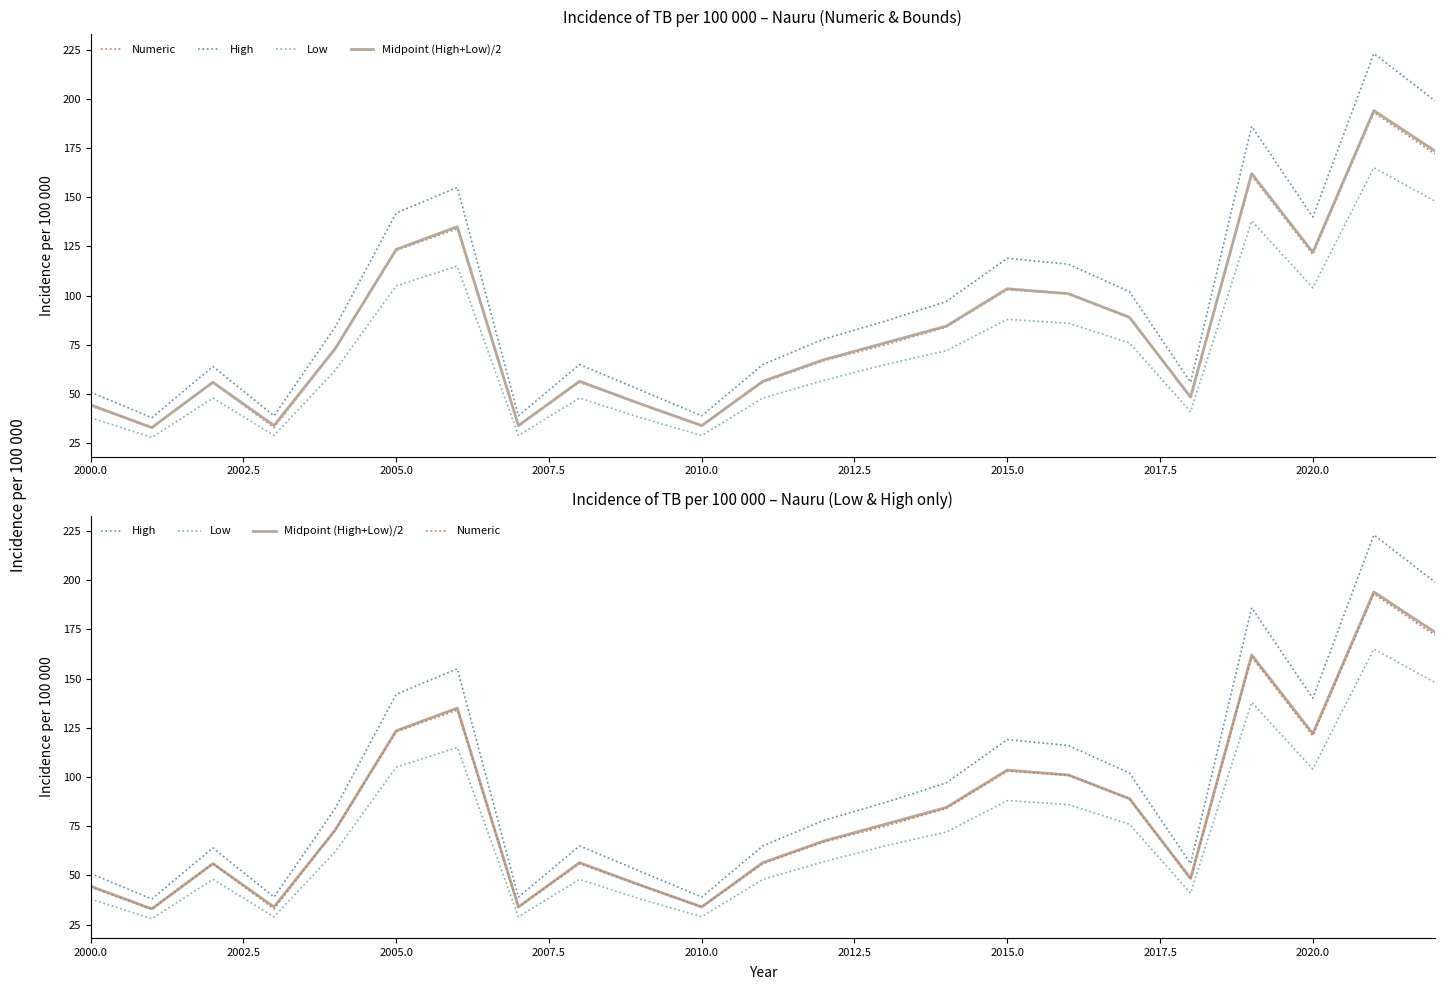

How many interior local valleys does the High series have?

6